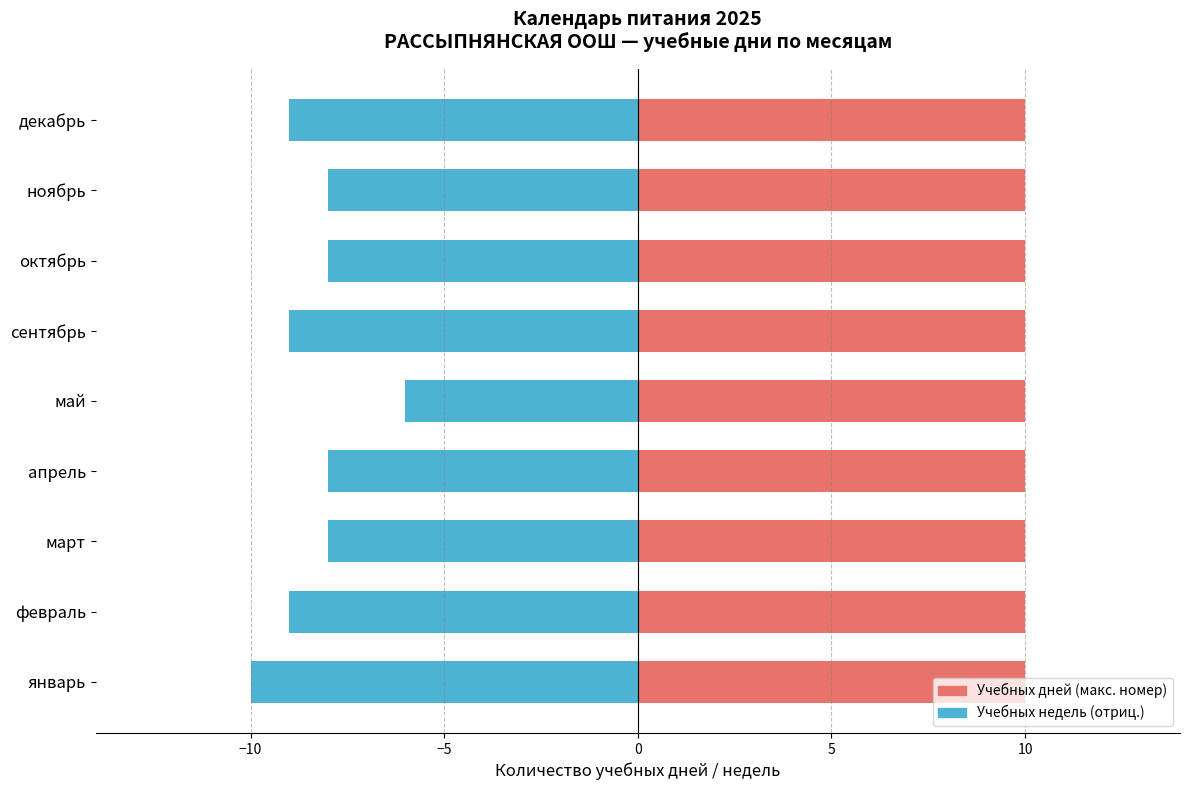

Is it true that Учебных недель (отриц.) equals -3.6 at май?

False